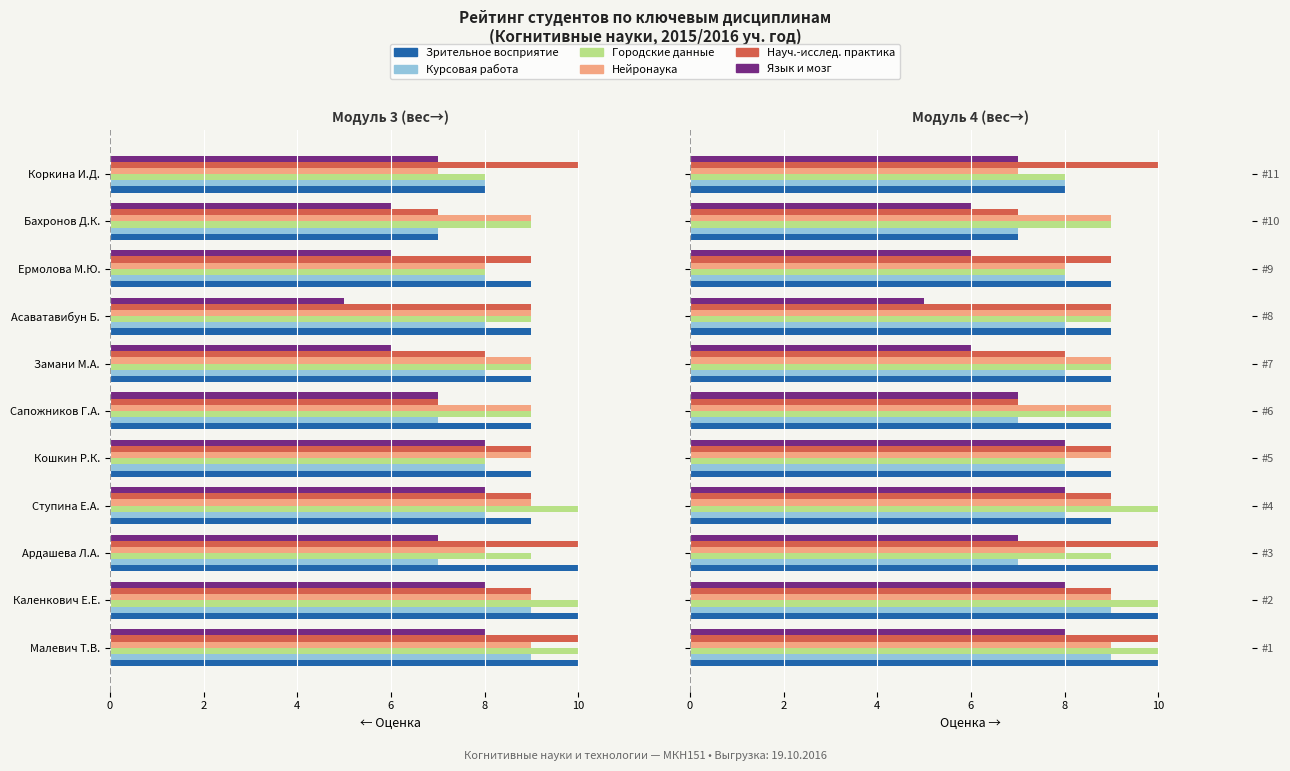

True or false: Нейронаука has a value of 3 at Сапожников Г.А..

False